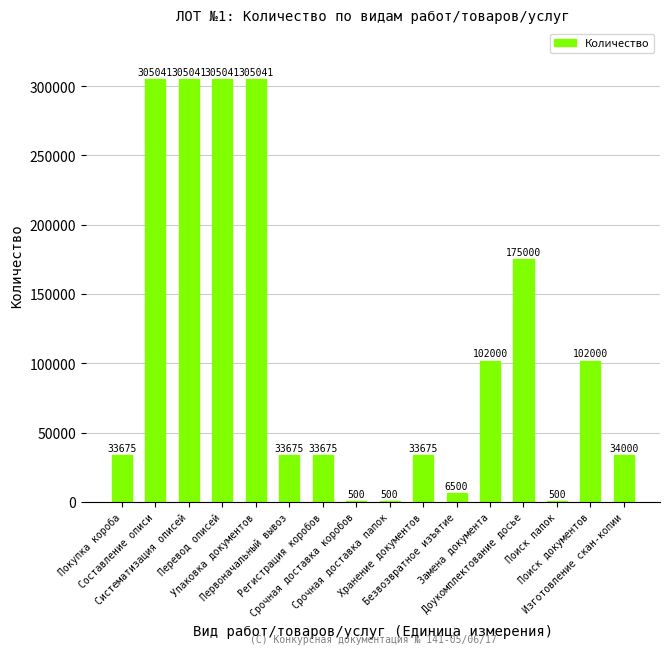

Reading left to right, extract all data points from this chart.

Покупка короба=33675	Составление описи=305041	Систематизация описей=305041	Перевод описей=305041	Упаковка документов=305041	Первоначальный вывоз=33675	Регистрация коробов=33675	Срочная доставка коробов=500	Срочная доставка папок=500	Хранение документов=33675	Безвозвратное изъятие=6500	Замена документа=102000	Доукомплектование досье=175000	Поиск папок=500	Поиск документов=102000	Изготовление скан-копии=34000